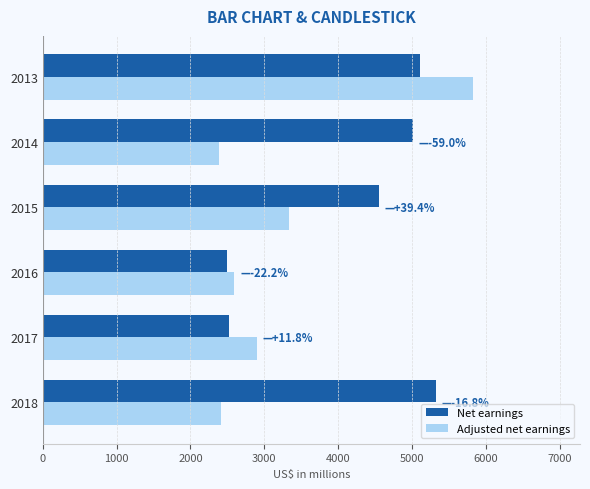

Count the number of data series in this chart.

2